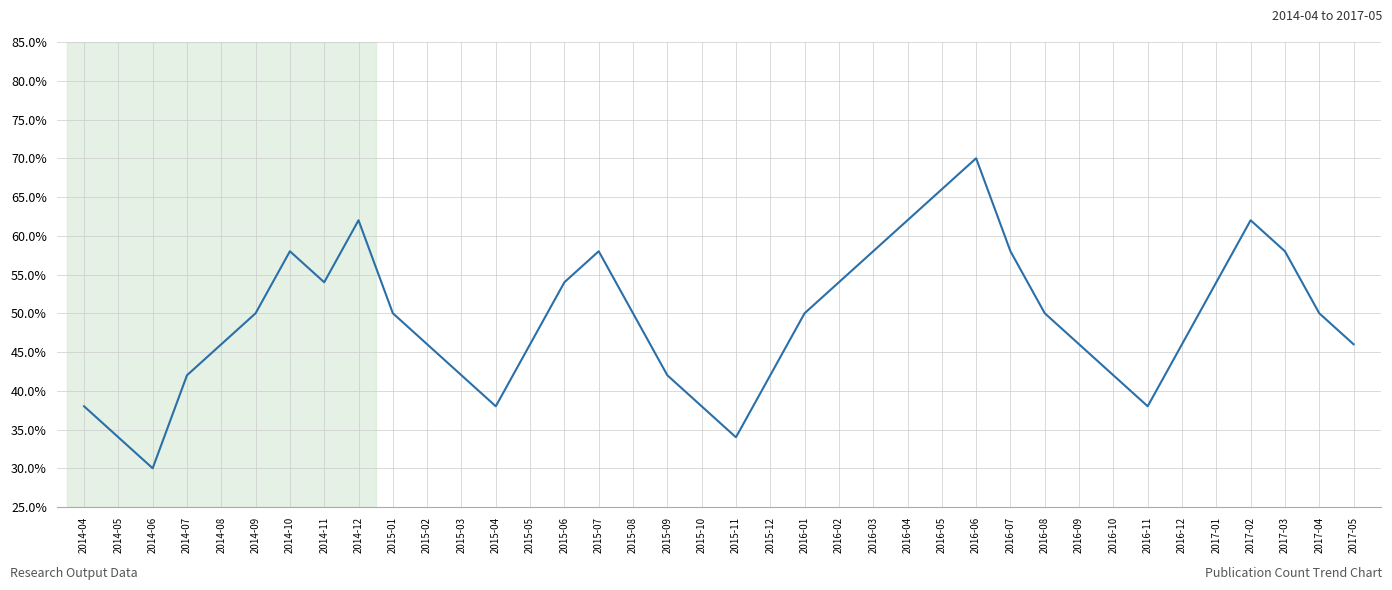

Read the value at 2014-08.

46.0